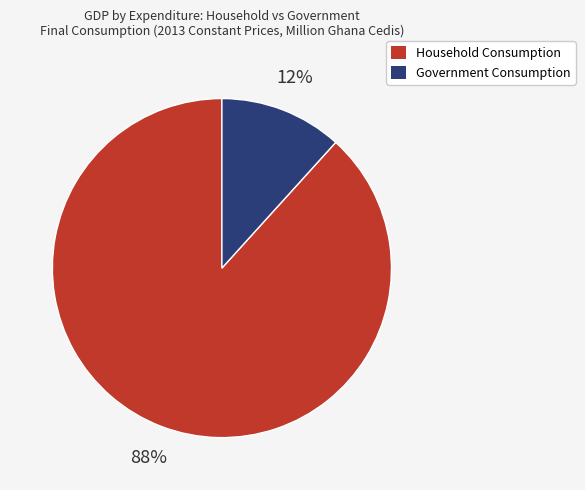

How many slices are in this pie chart?

2